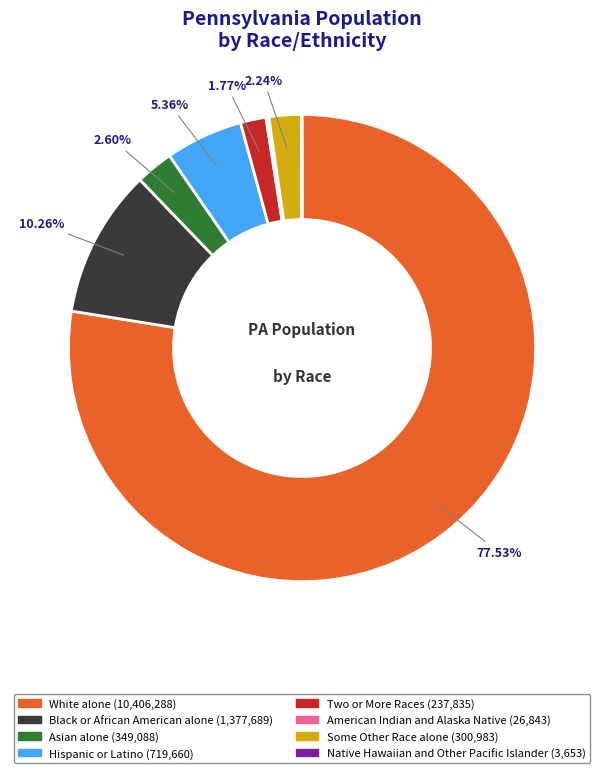

Combined, do Asian alone and White alone account for over 50%?

Yes